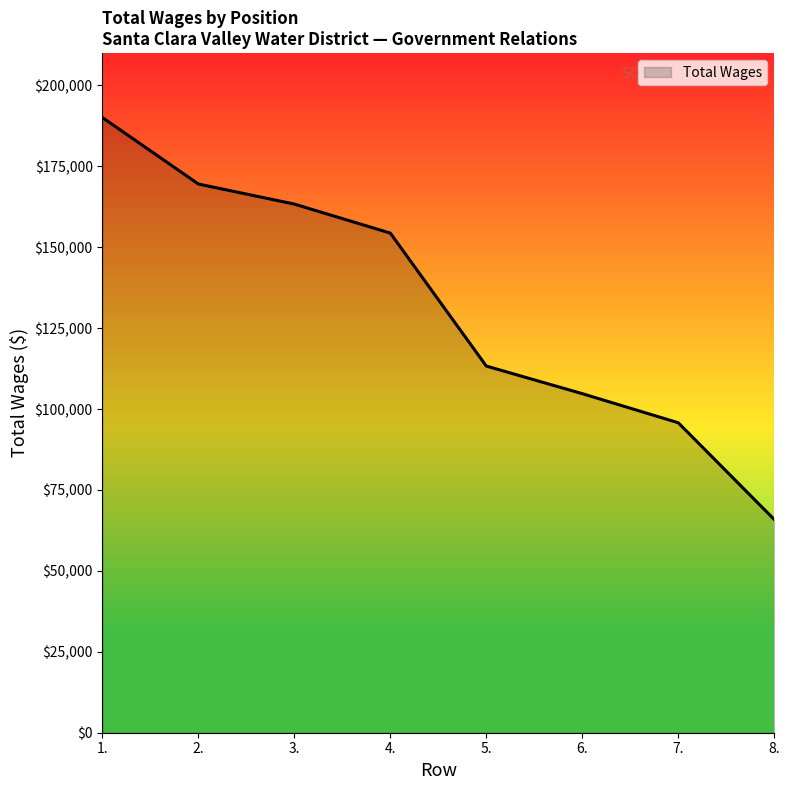

List the labels in order of value, largest first.

1., 2., 3., 4., 5., 6., 7., 8.